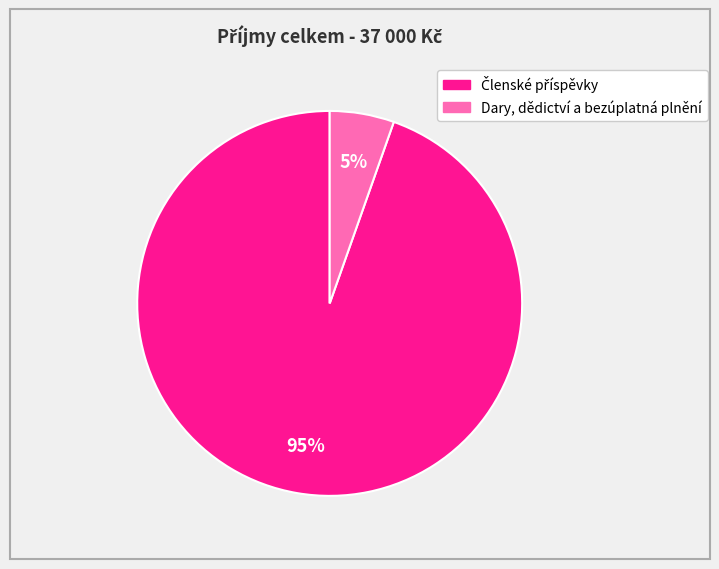

Does Dary, dědictví a bezúplatná plnění account for over 50% of the chart?

No